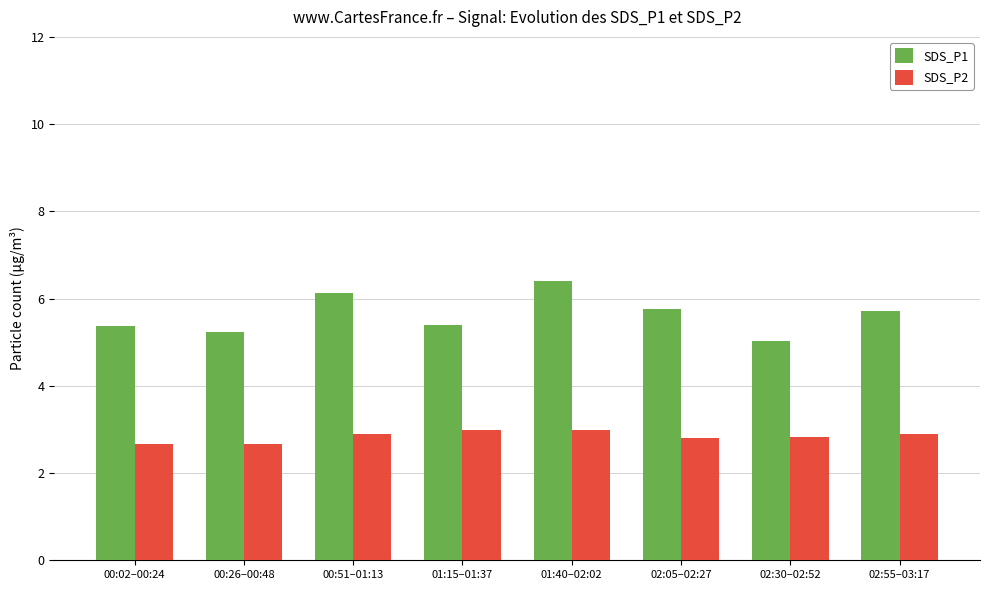

What is the spread (max minus min) of values at 01:40–02:02?

3.4